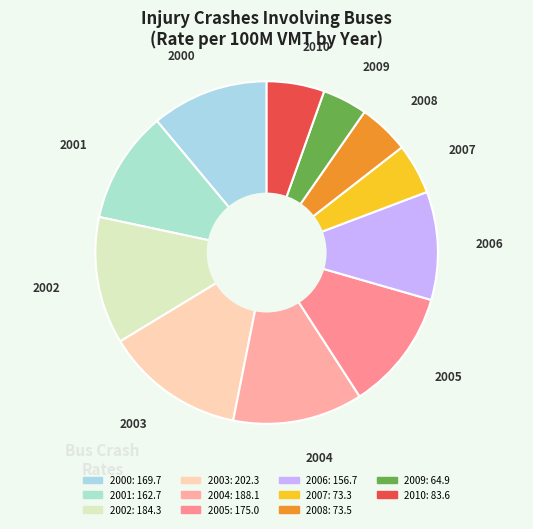

How many segments does this pie chart have?

11